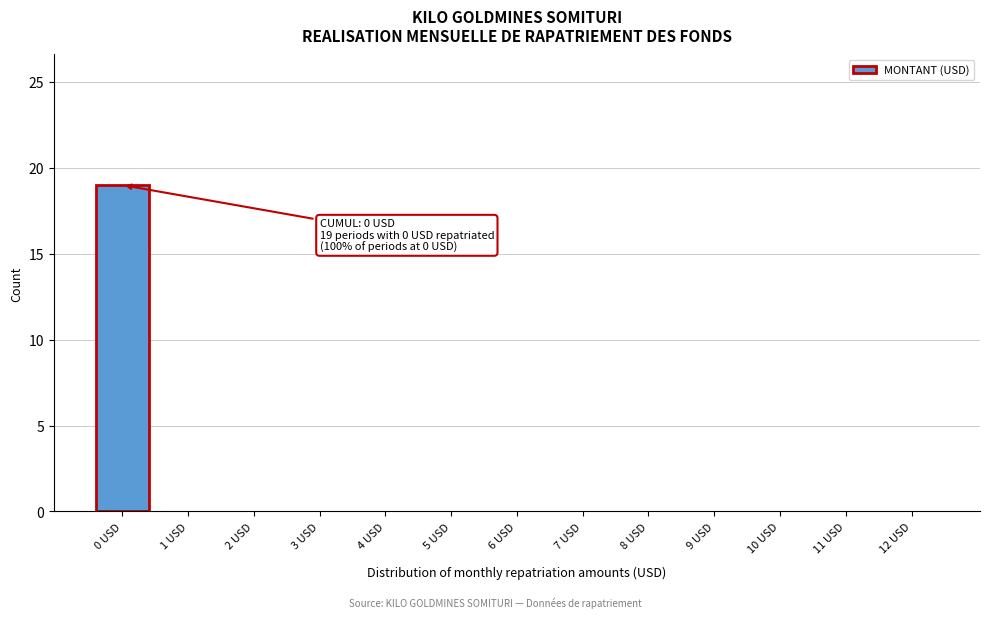

Reading left to right, what are all the values shown in this chart?

0 USD=19	1 USD=0	2 USD=0	3 USD=0	4 USD=0	5 USD=0	6 USD=0	7 USD=0	8 USD=0	9 USD=0	10 USD=0	11 USD=0	12 USD=0